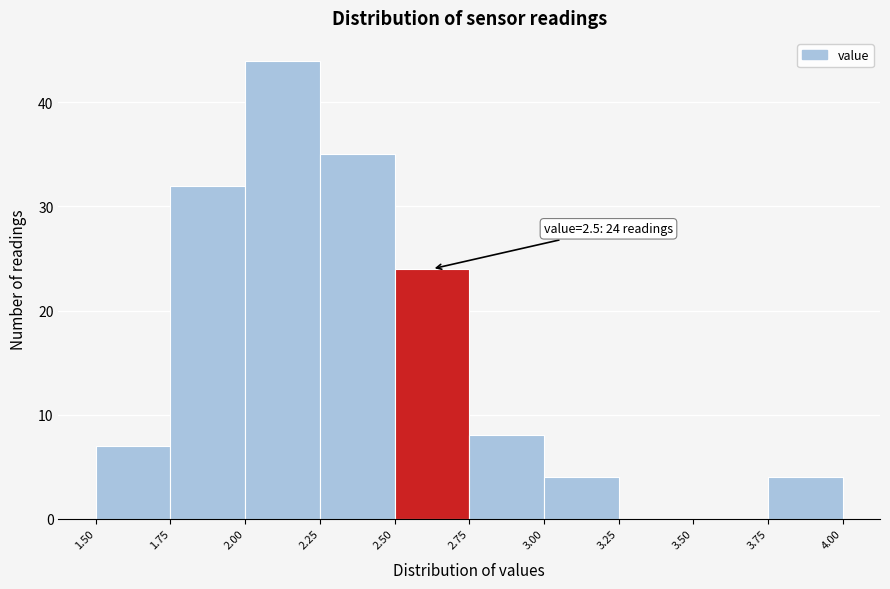

Over which range of the x-axis is the bar tallest?

2.00 to 2.25